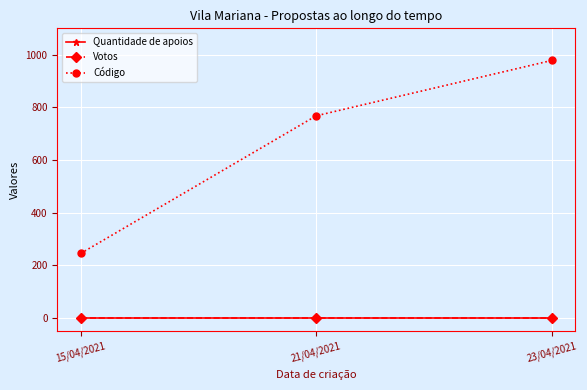

Does the chart display data point markers on the line(s)?

Yes